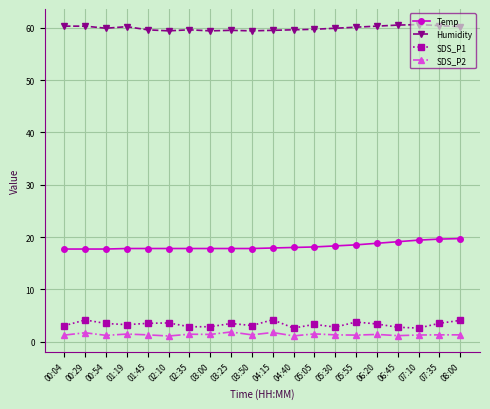

True or false: Humidity and SDS_P2 cross at least once.

False